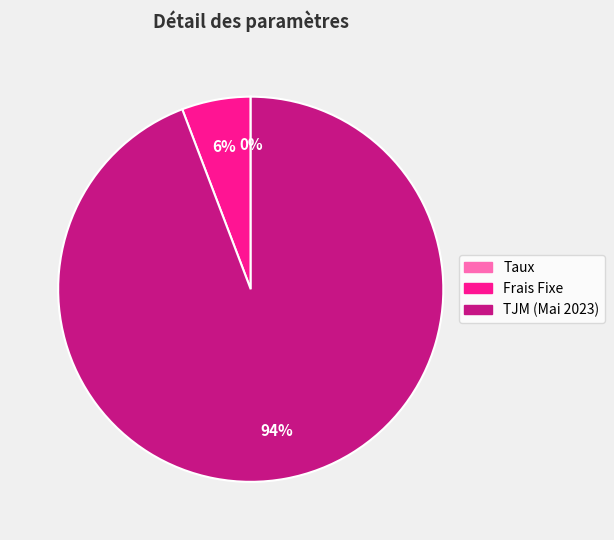

The TJM (Mai 2023) slice represents 94% of the pie. True or false?

True